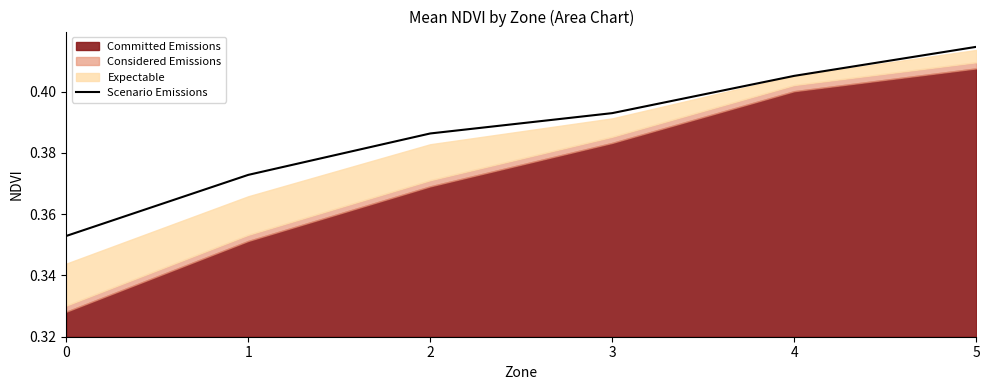

What is the approximate value at 4?

0.4